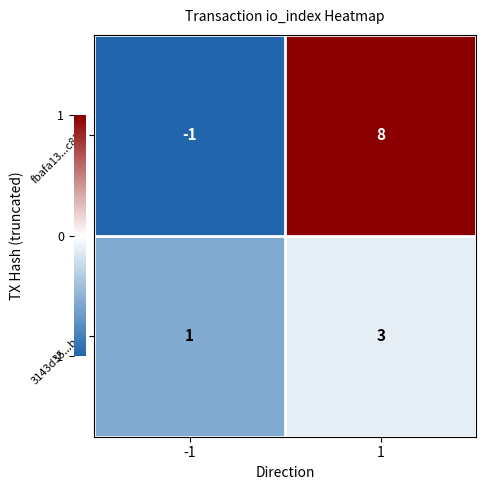

Which series has the largest total across all categories?

fbafa13...c83